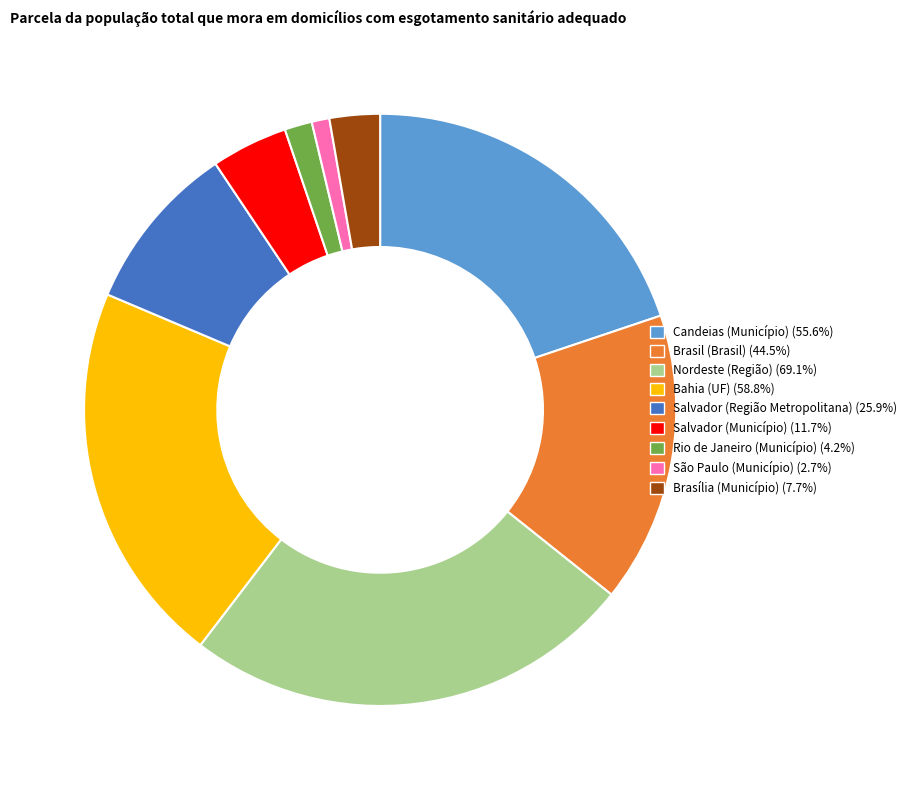

Rank the categories by value from lowest to highest.

São Paulo (Município), Rio de Janeiro (Município), Brasília (Município), Salvador (Município), Salvador (Região Metropolitana), Brasil (Brasil), Candeias (Município), Bahia (UF), Nordeste (Região)